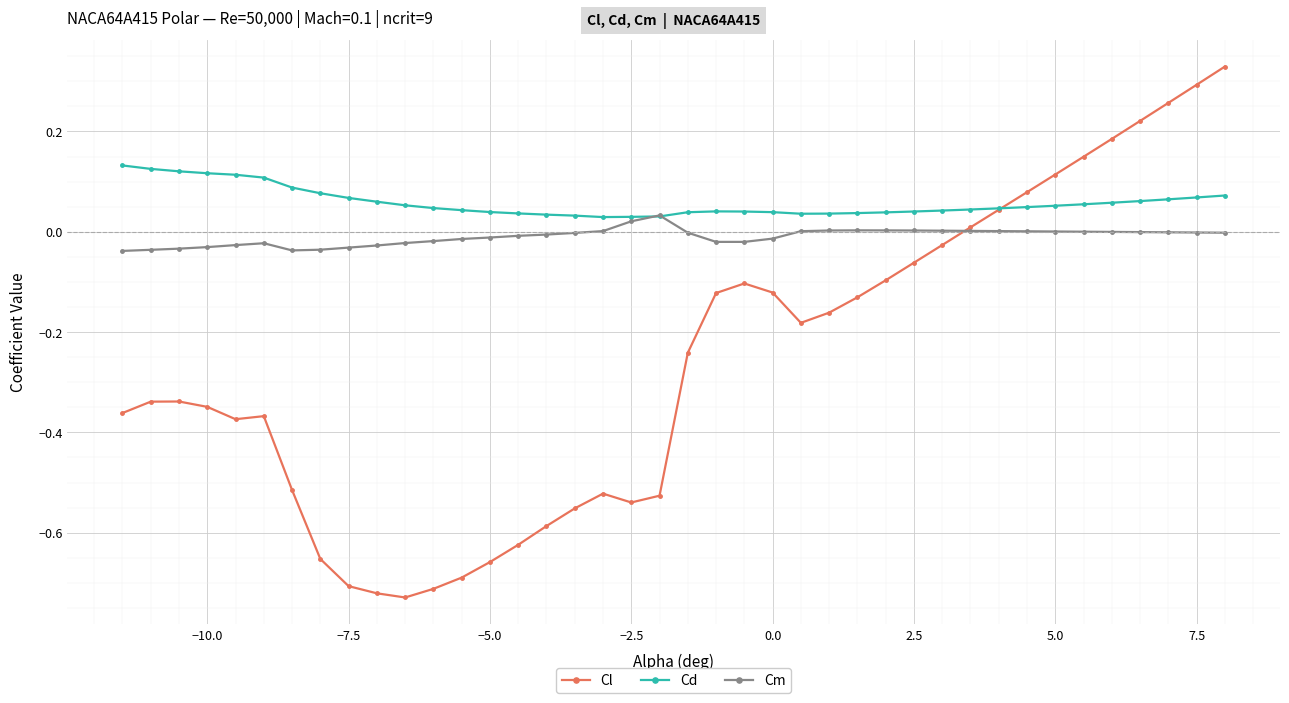

Rank the series by their average value, from highest to lowest.

Cd, Cm, Cl